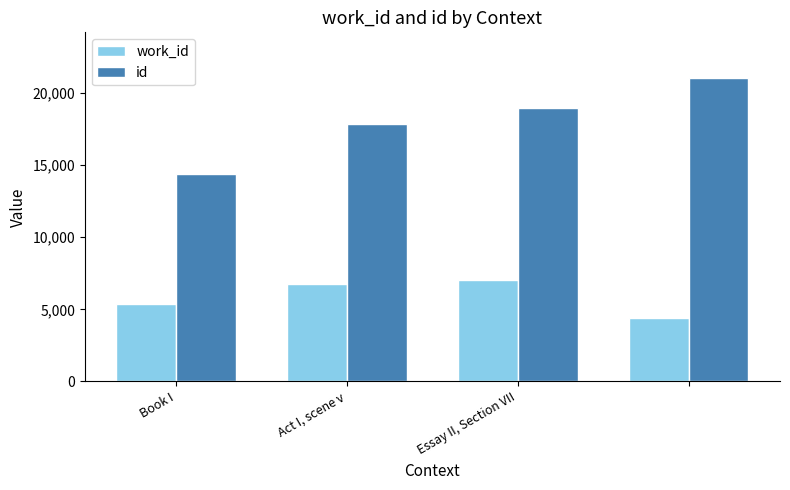

Which series has the widest spread of values?

id